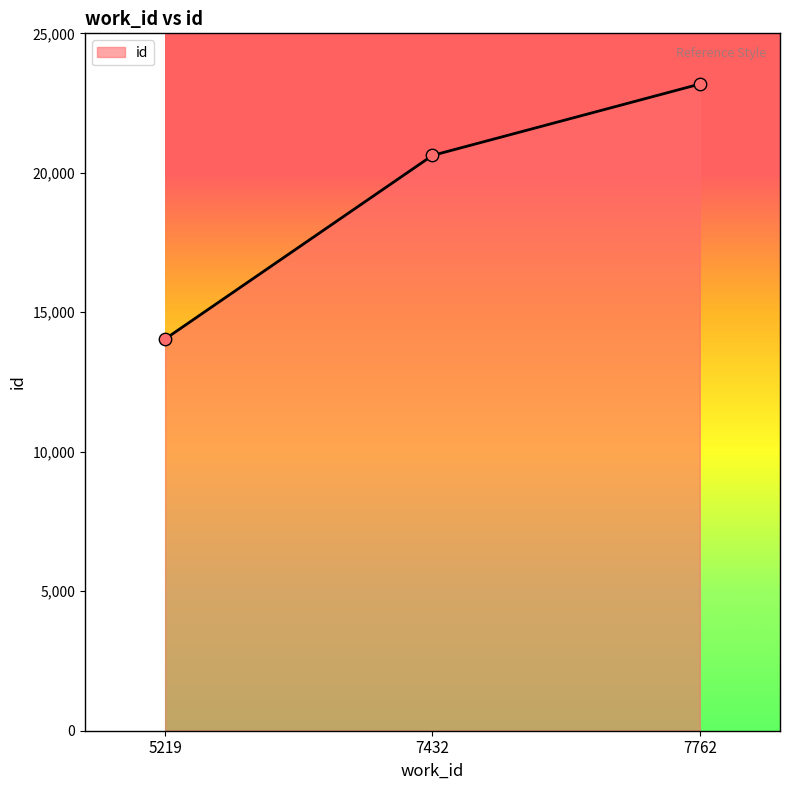

What is the change in value from 7432 to 7762?

+2558